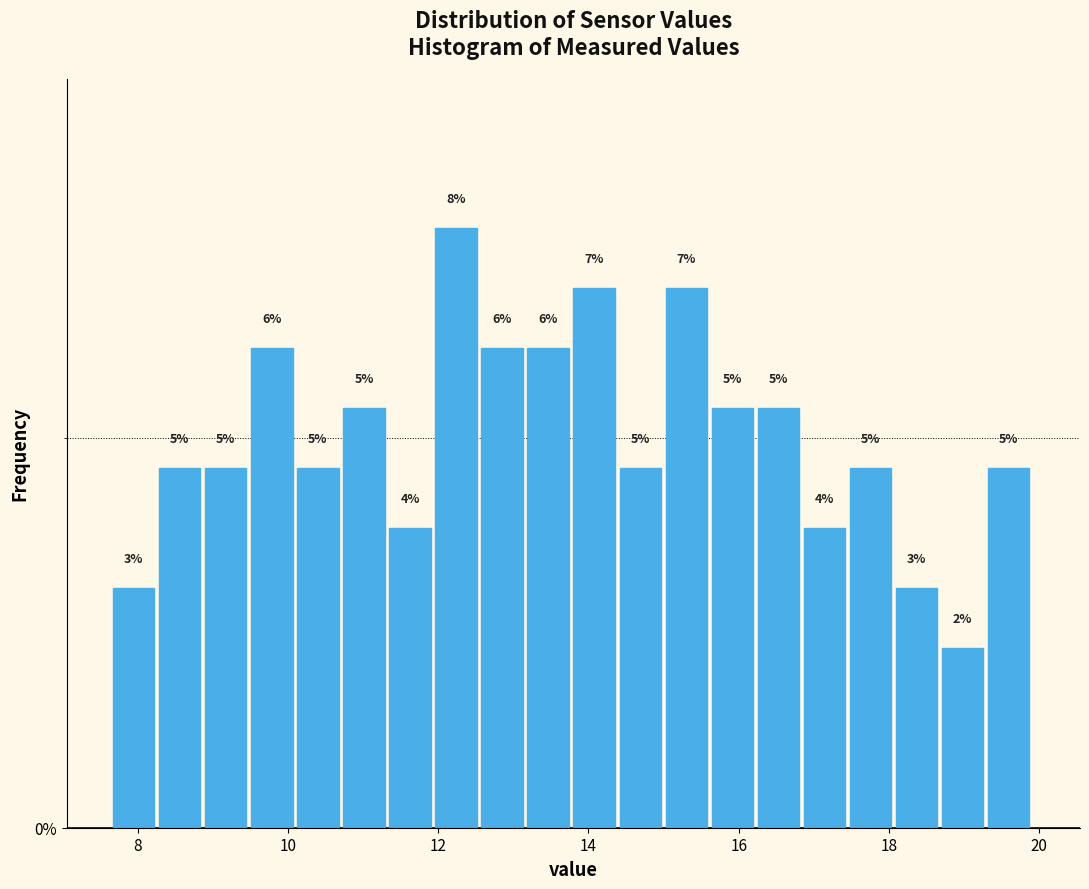

Read against the x-axis, roughly where is the centre of the tallest bar?

12.2